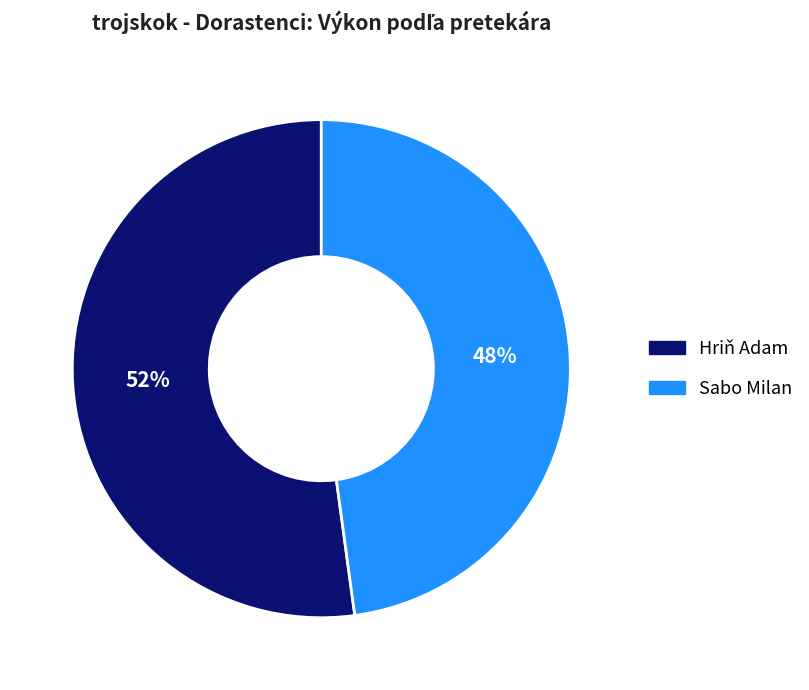

Is there any slice that represents more than half of the pie?

Yes